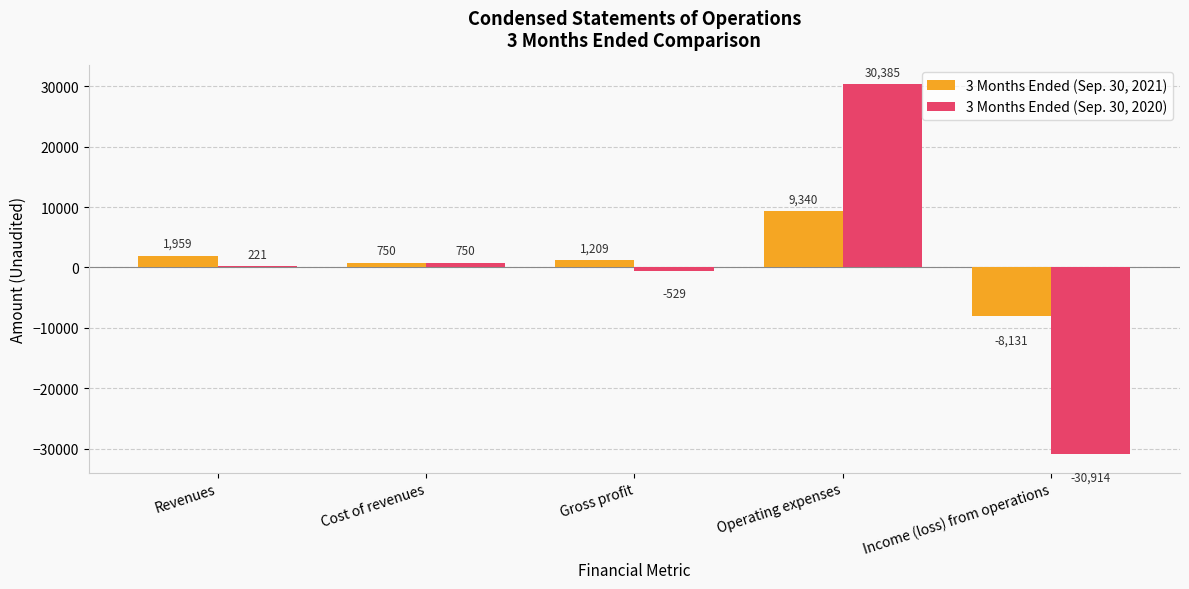

What is the sum of all 3 Months Ended (Sep. 30, 2021) values?

5127